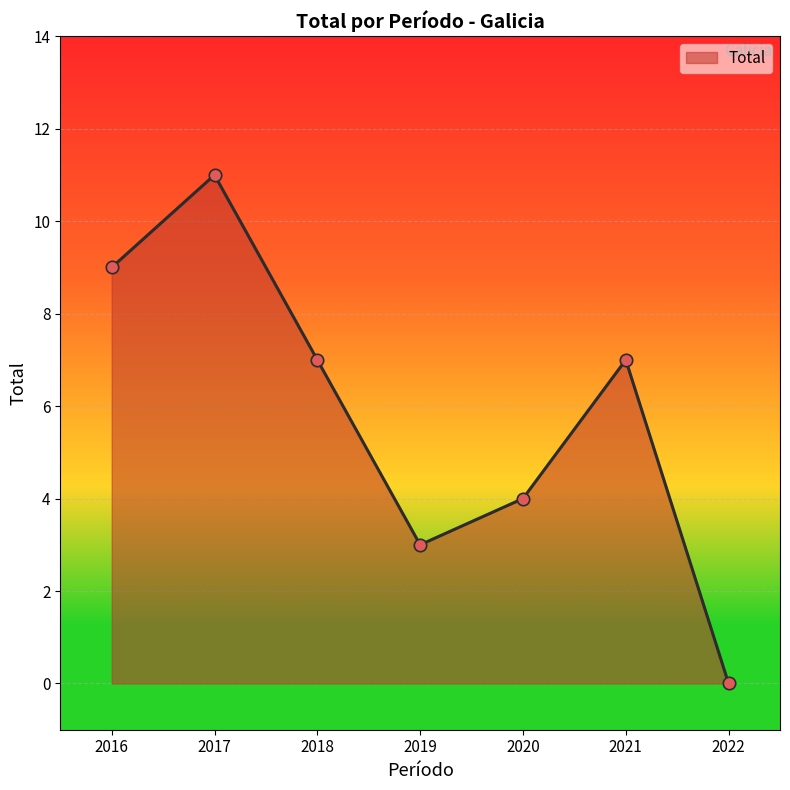

Which has a higher value, 2016 or 2022?

2016